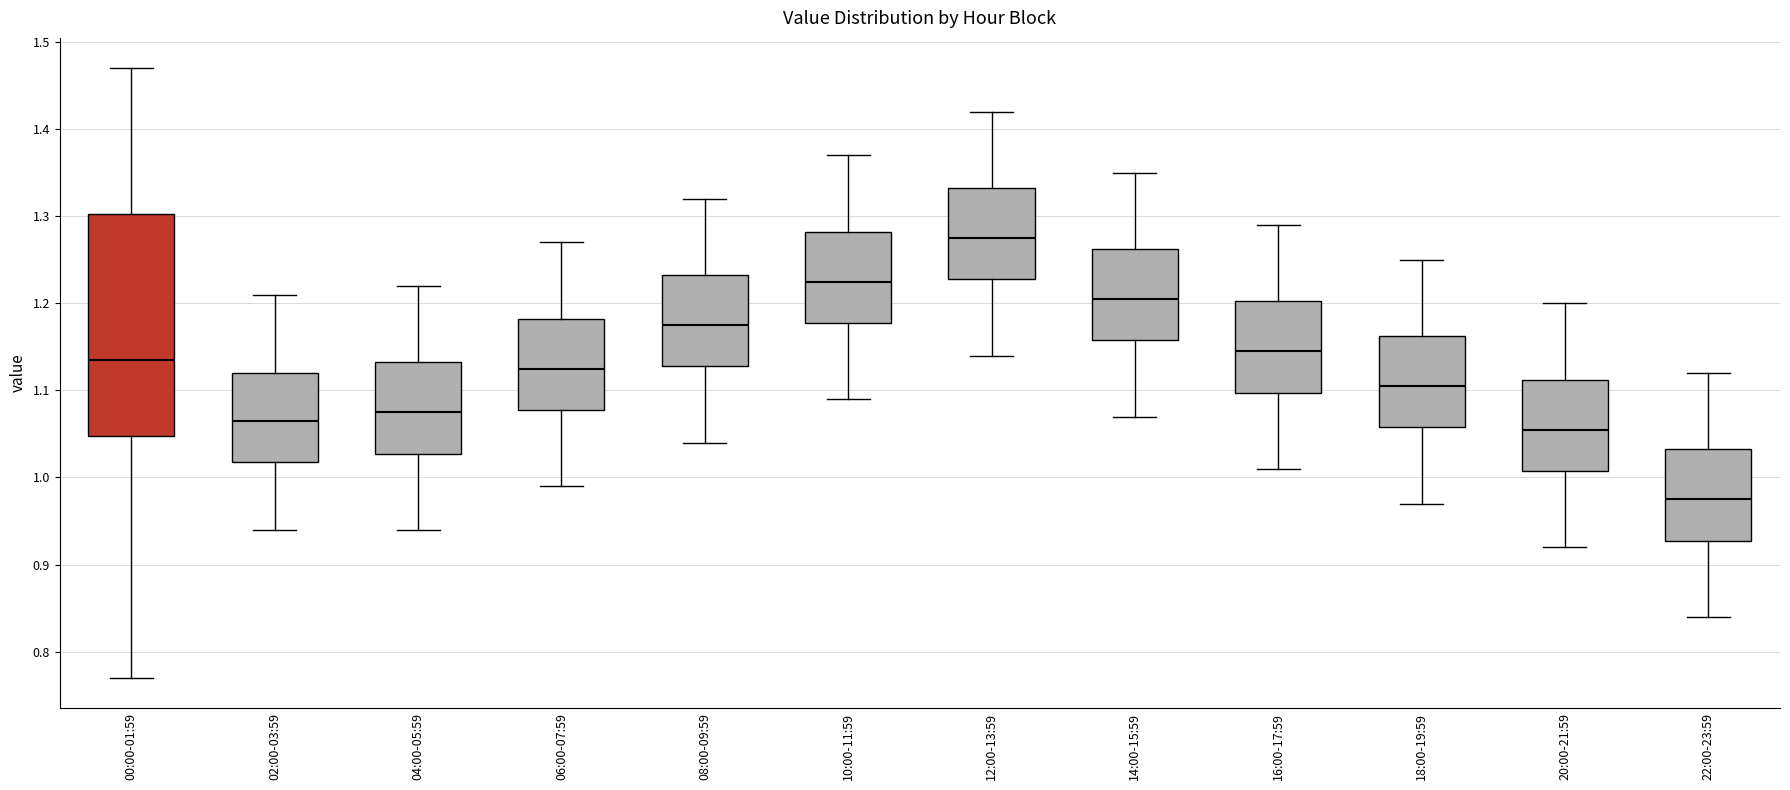

Where does the upper whisker of the box for 10:00-11:59 end on the y-axis? The values are not printed on the chart, so give them approximately, as read against the axis.

1.37